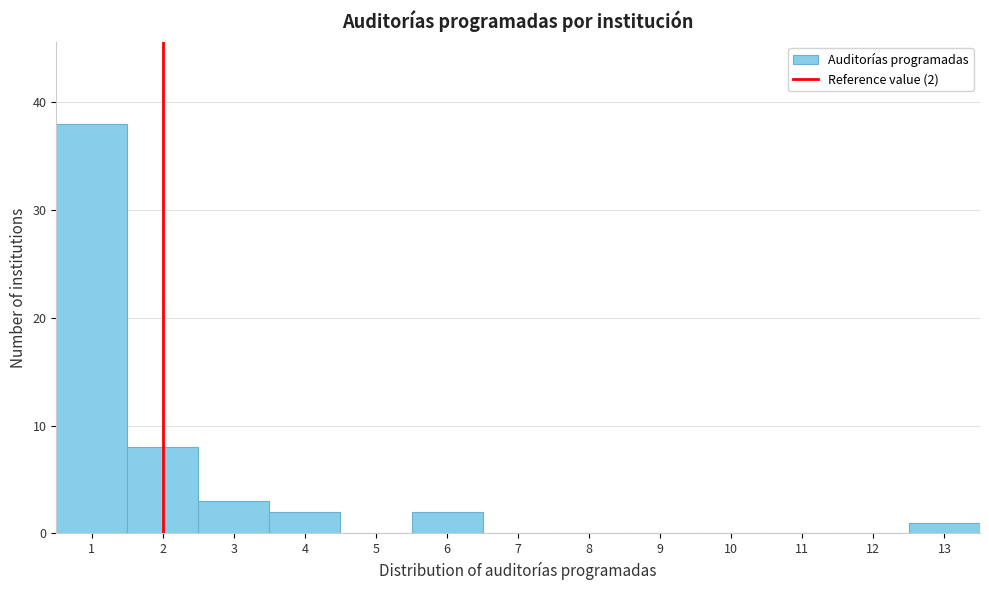

Which range on the x-axis has the tallest bar?

0.5 to 1.5